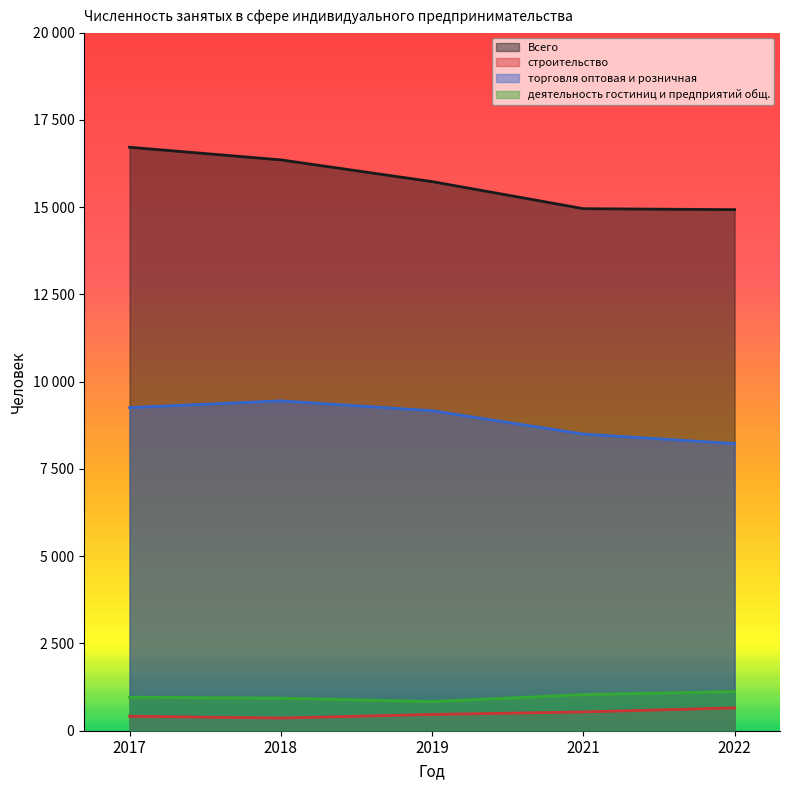

What are all the series names shown in the legend?

Всего, строительство, торговля оптовая и розничная, деятельность гостиниц и предприятий общ.